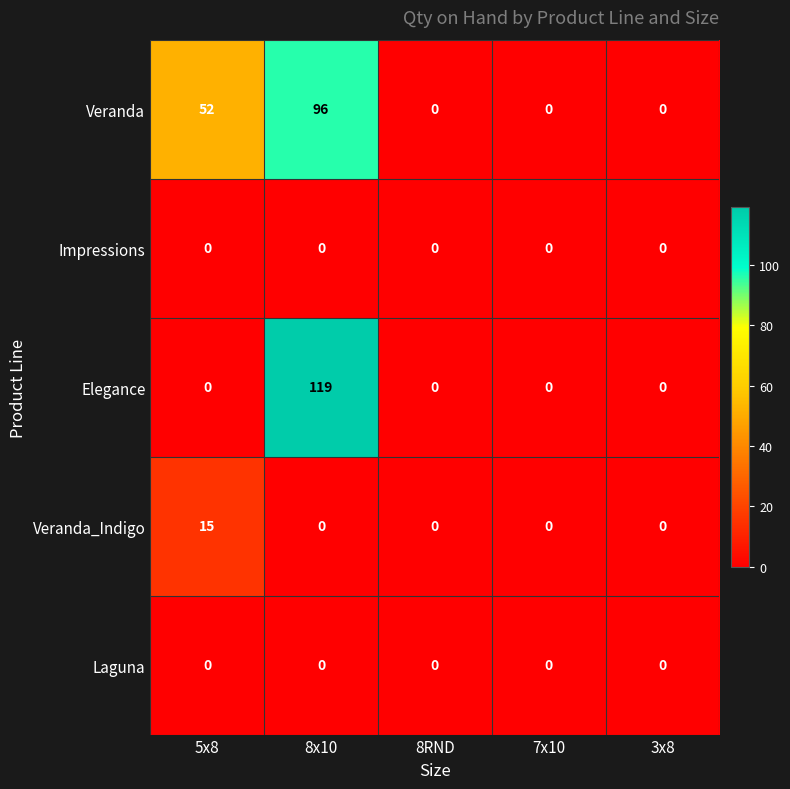

Which series has the widest spread of values?

Elegance